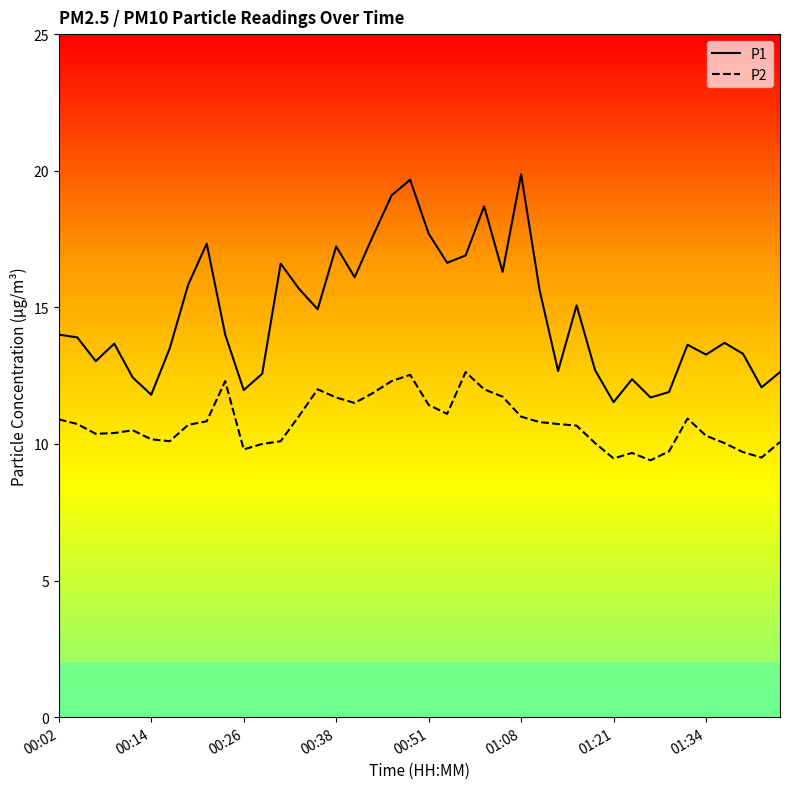

What is the lowest value of the P1 series?

11.5